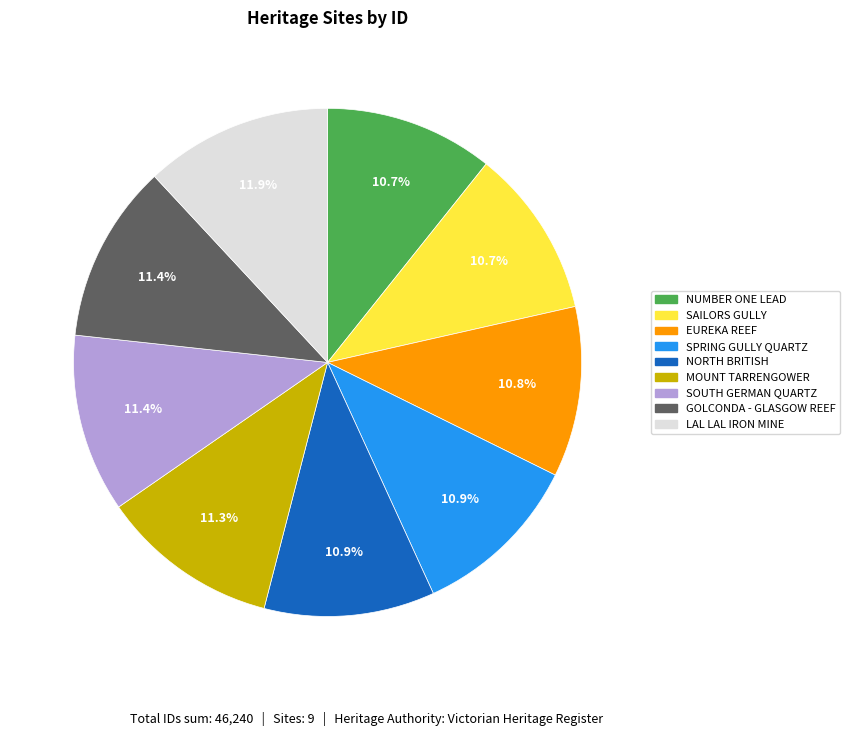

Does any single category account for the majority?

No